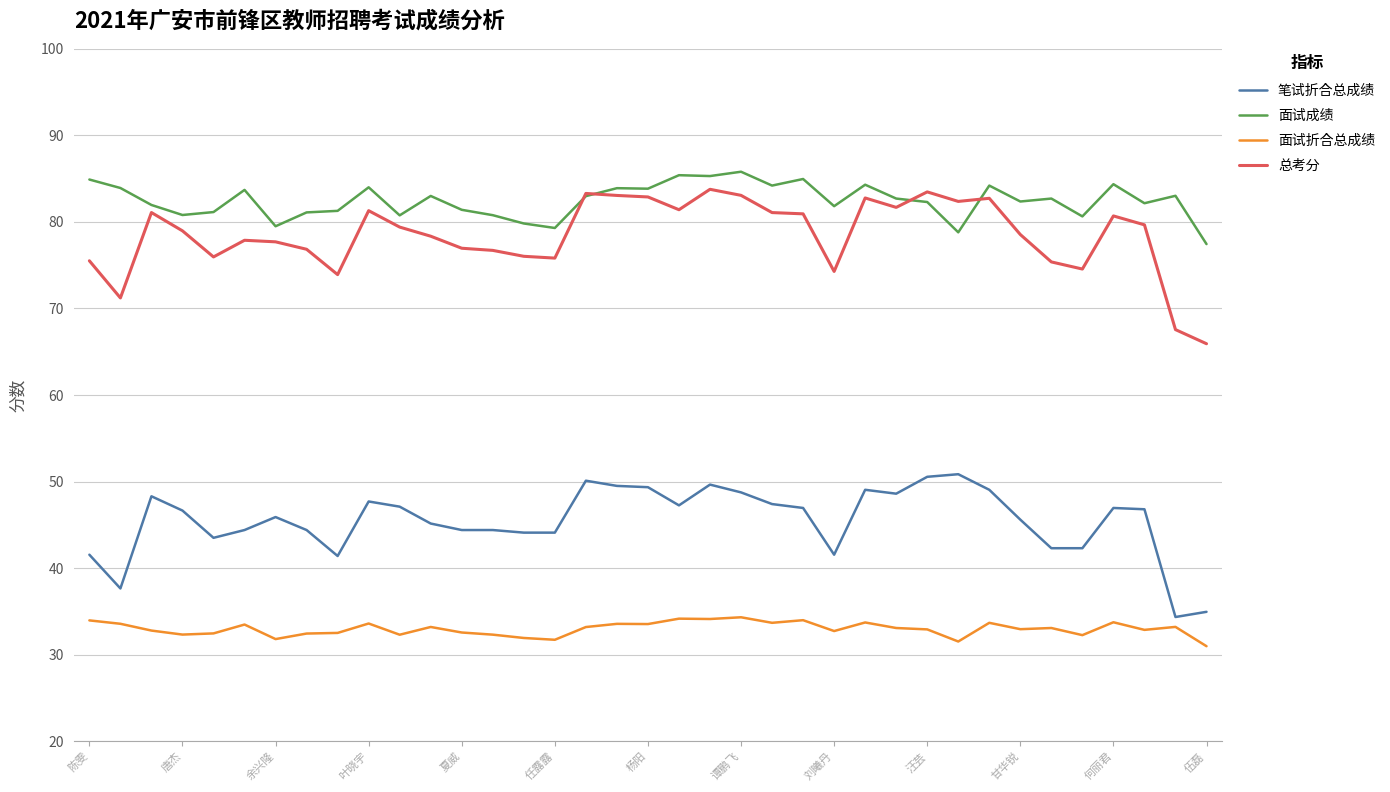

Which series has the largest total across all categories?

面试成绩